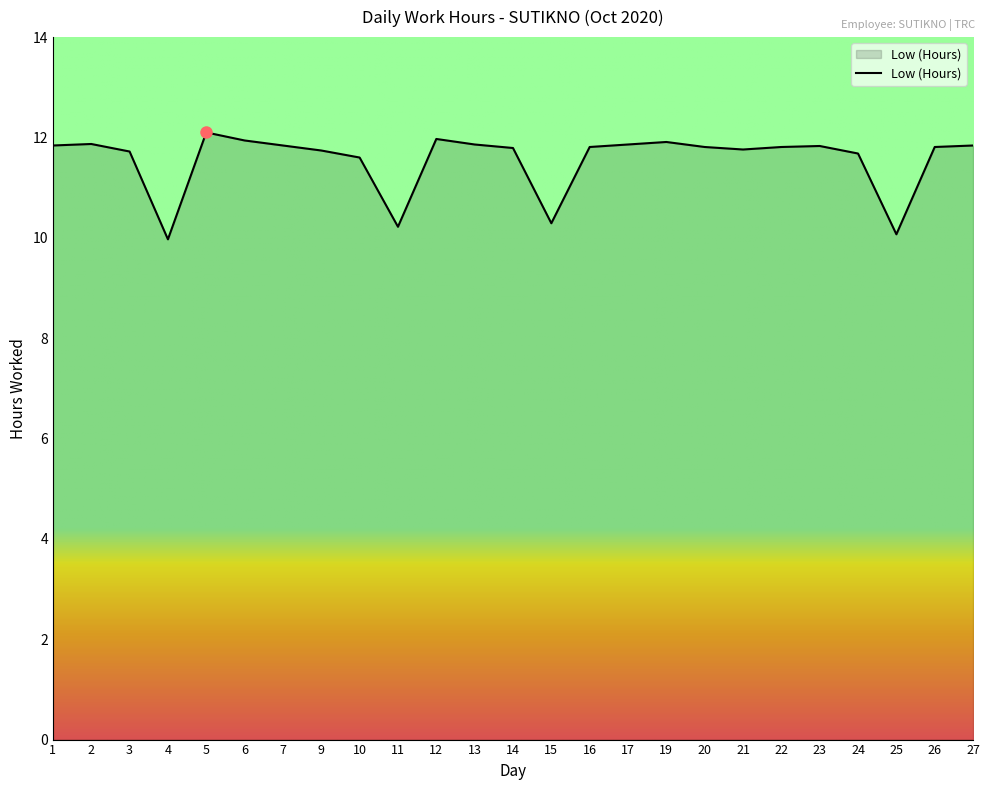

What is the change in value from 6 to 24?

-0.3